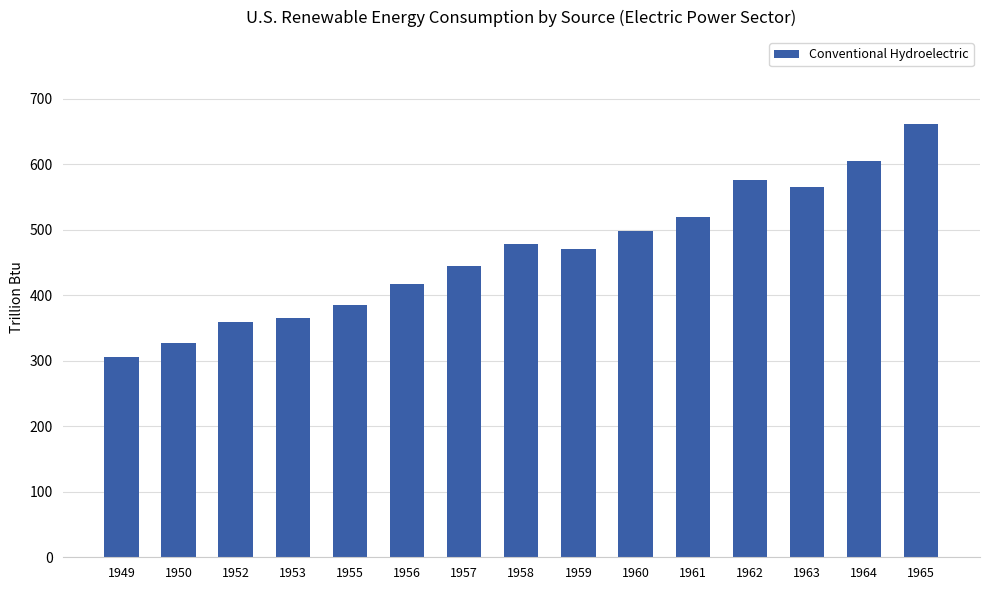

What is the difference between the second highest and minimum values?

298.0